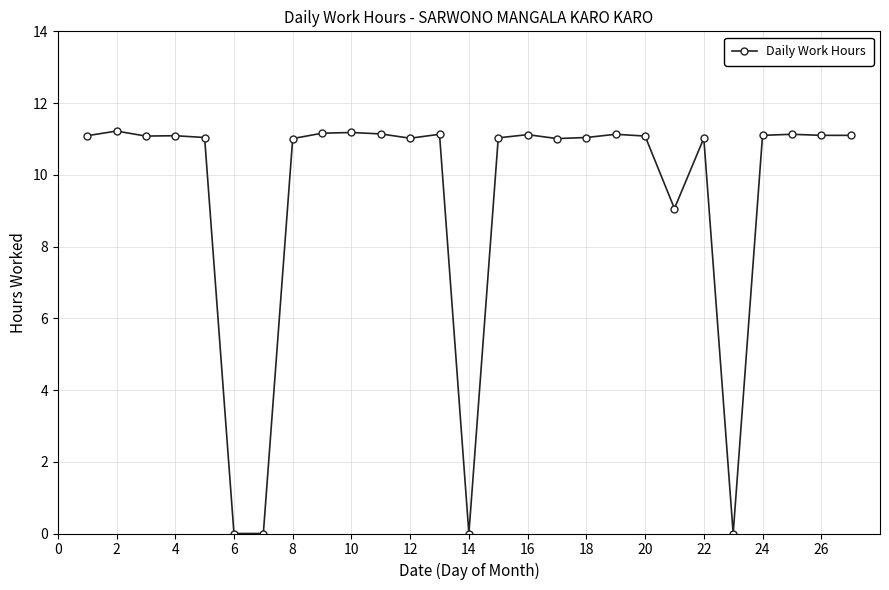

What is the value of the 18th point from the left?

11.0